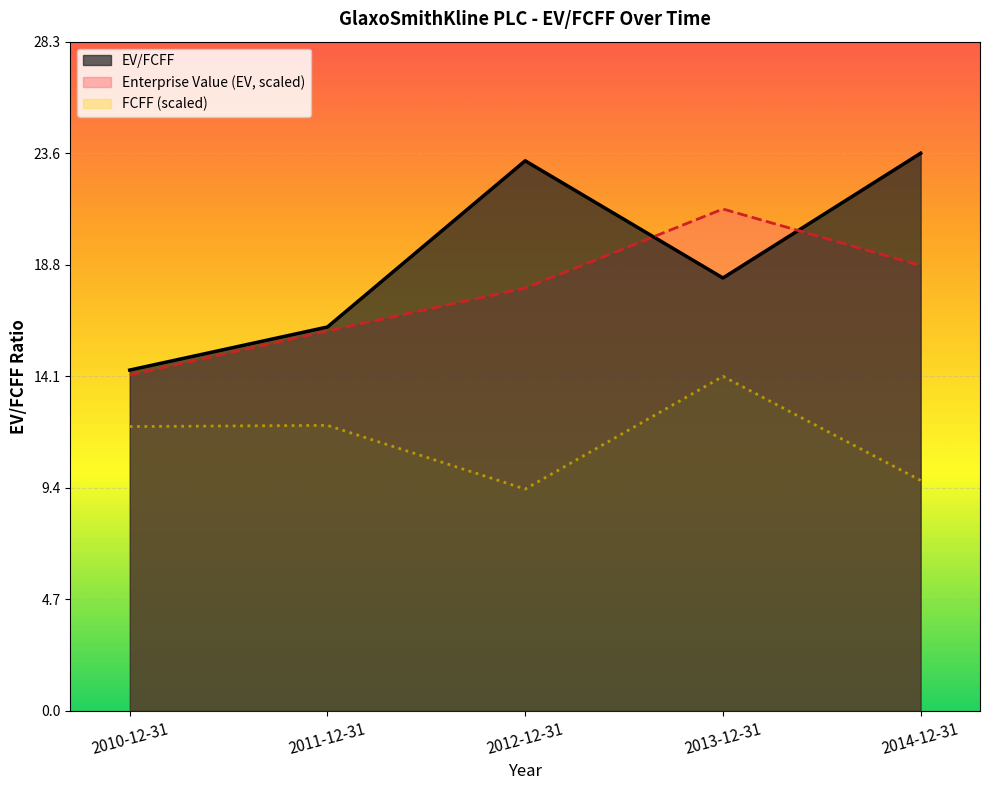

At which label does FCFF first exceed 12?

2010-12-31